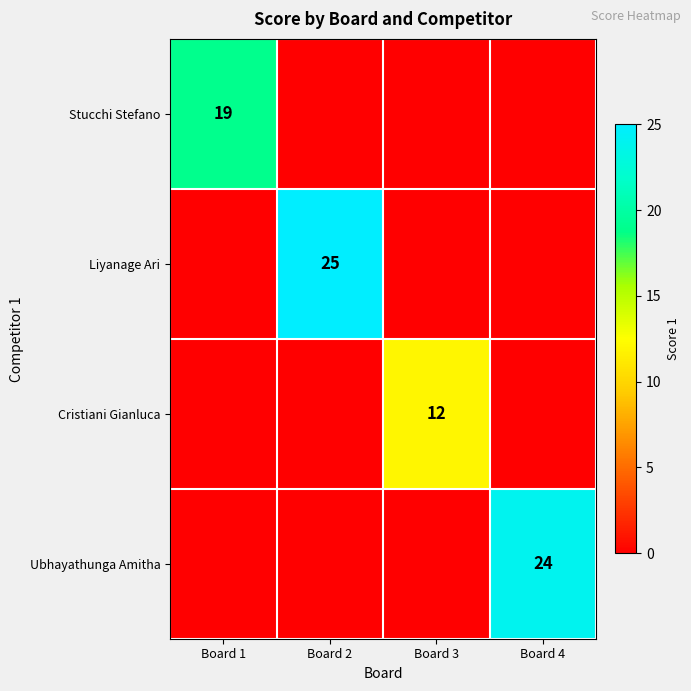

At which category is the sum across all series the highest?

Board 2